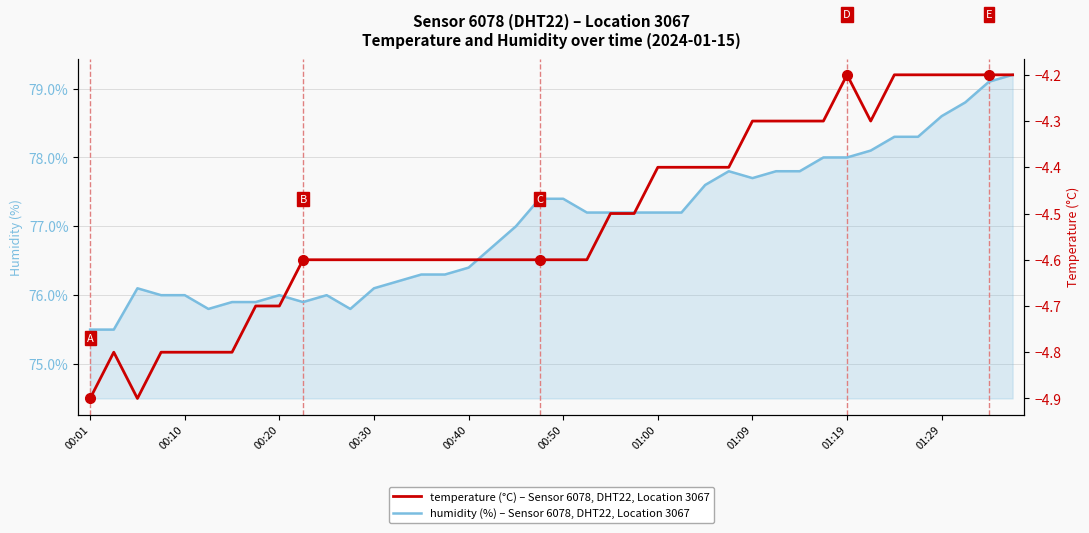

What is the value of the humidity point at the 10th from the left?

75.9